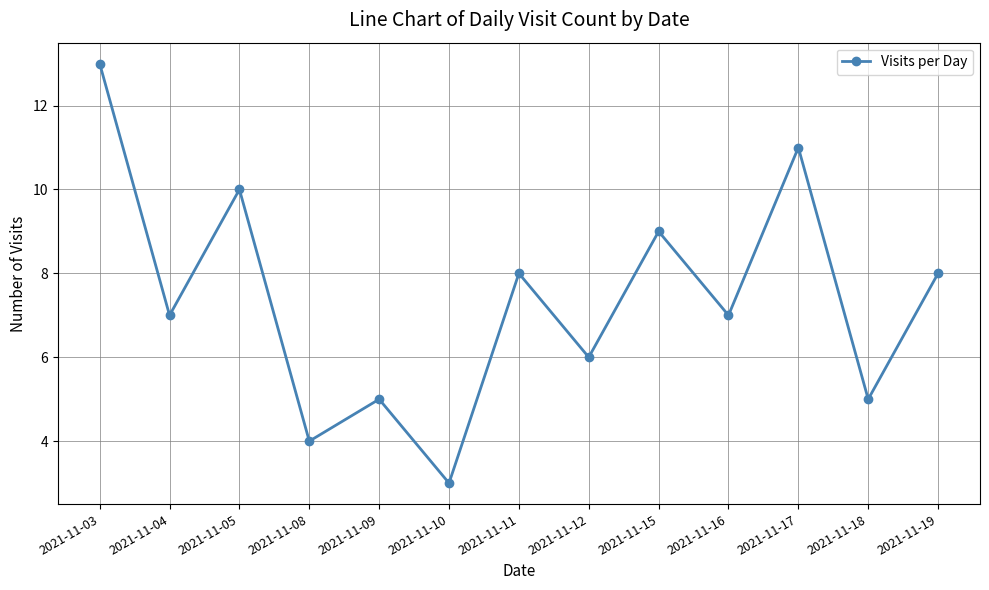

At which category does the data reach its first local valley?

2021-11-04